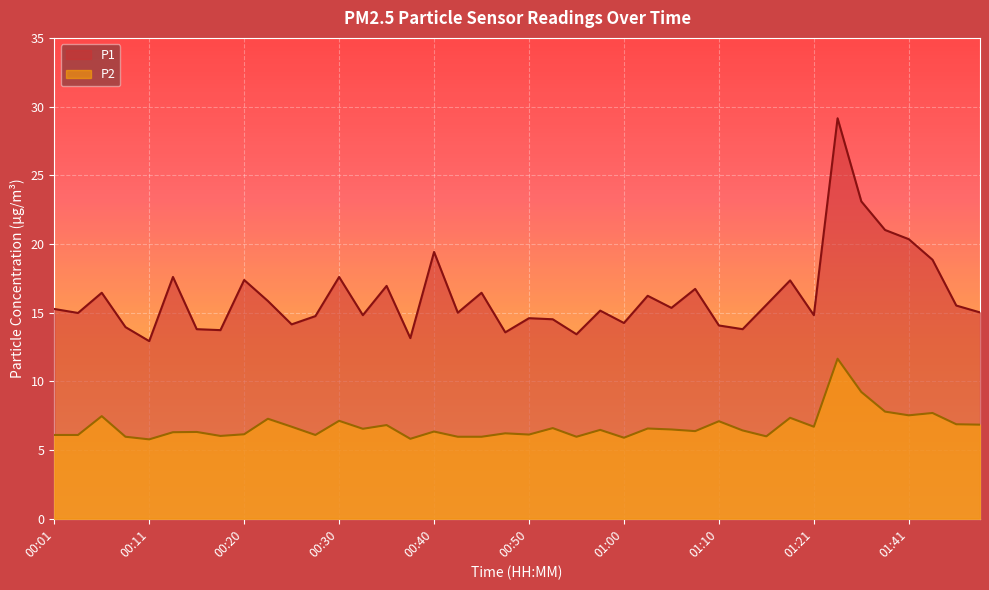

Reading left to right, list all the values displayed in this chart.

P1: 00:01=15.3	00:03=15.0	00:06=16.4	00:08=13.9	00:11=12.9	00:13=17.6	00:15=13.8	00:18=13.7	00:20=17.4	00:23=15.8	00:25=14.2	00:28=14.8	00:30=17.6	00:33=14.8	00:35=16.9	00:38=13.2	00:40=19.4	00:43=15.0	00:45=16.4	00:48=13.6	00:50=14.6	00:53=14.5	00:55=13.4	00:58=15.2	01:00=14.2	01:03=16.2	01:05=15.3	01:08=16.7	01:10=14.1	01:13=13.8	01:15=15.6	01:18=17.4	01:21=14.8	01:32=29.1	01:35=23.1	01:38=21.0	01:41=20.4	01:43=18.9	01:46=15.5	01:48=15.0
P2: 00:01=6.1	00:03=6.1	00:06=7.5	00:08=6.0	00:11=5.8	00:13=6.3	00:15=6.3	00:18=6.0	00:20=6.2	00:23=7.3	00:25=6.7	00:28=6.1	00:30=7.1	00:33=6.5	00:35=6.8	00:38=5.8	00:40=6.3	00:43=6.0	00:45=6.0	00:48=6.2	00:50=6.1	00:53=6.6	00:55=6.0	00:58=6.5	01:00=5.9	01:03=6.6	01:05=6.5	01:08=6.4	01:10=7.1	01:13=6.4	01:15=6.0	01:18=7.3	01:21=6.7	01:32=11.7	01:35=9.2	01:38=7.8	01:41=7.5	01:43=7.7	01:46=6.9	01:48=6.8